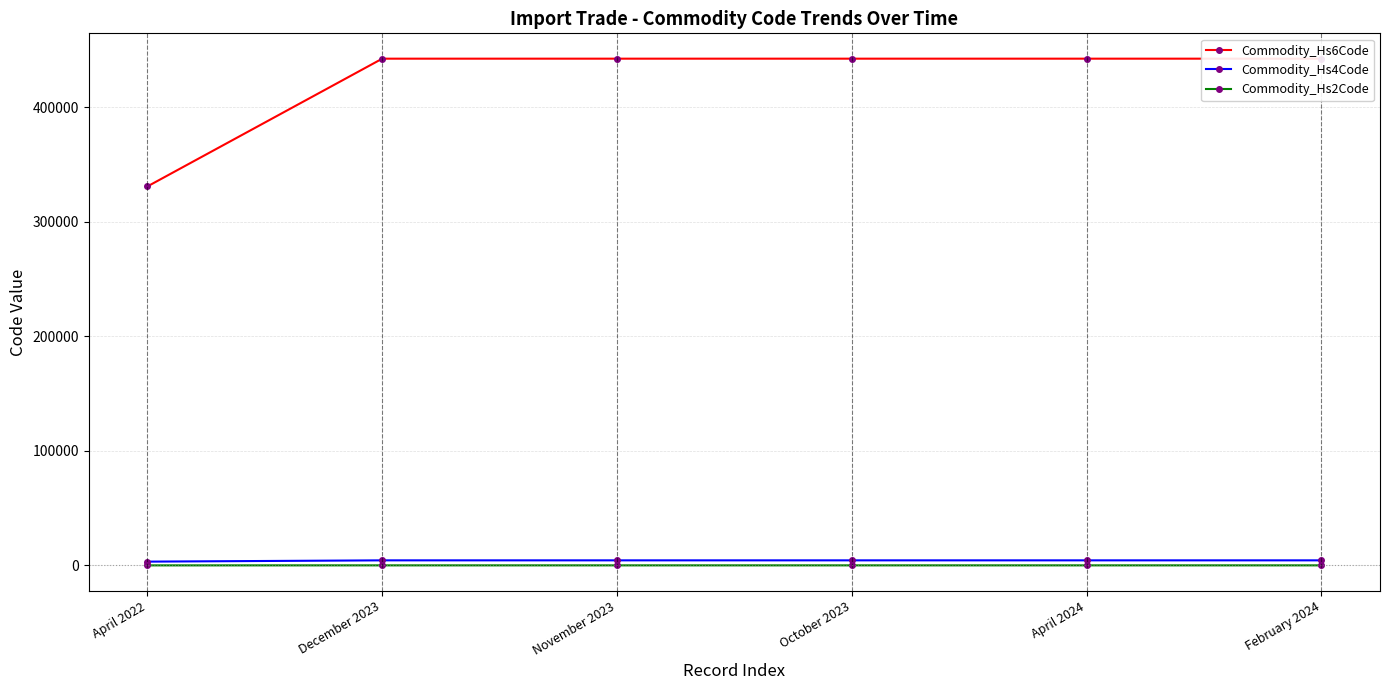

Reading left to right, list all the values displayed in this chart.

Commodity_Hs6Code: 330749	442199	442199	442199	442199	442199
Commodity_Hs4Code: 3307	4421	4421	4421	4421	4421
Commodity_Hs2Code: 33	44	44	44	44	44